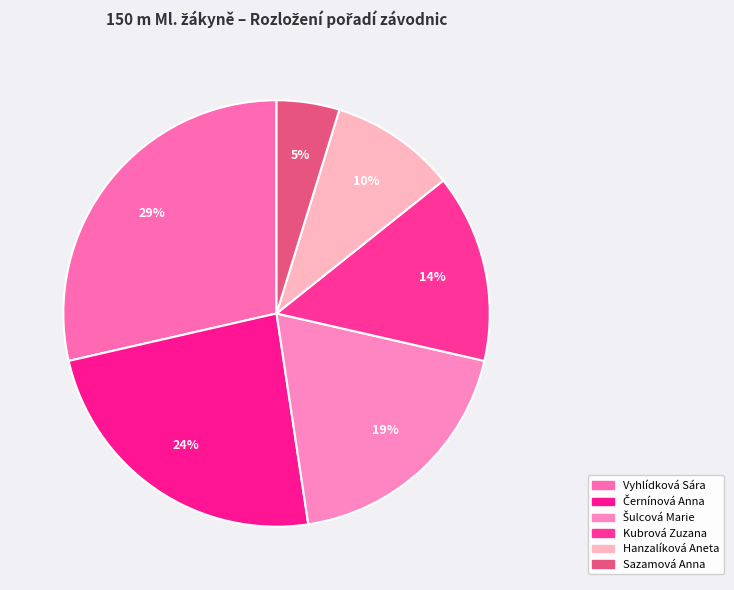

What percentage is the Sazamová Anna slice, to the nearest percent?

5%